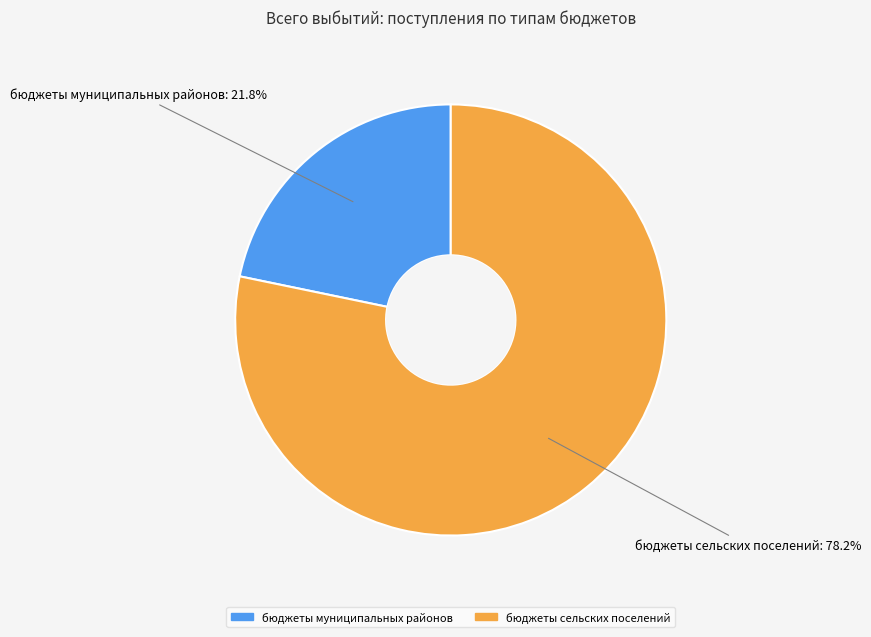

Does бюджеты муниципальных районов account for over 50% of the chart?

No